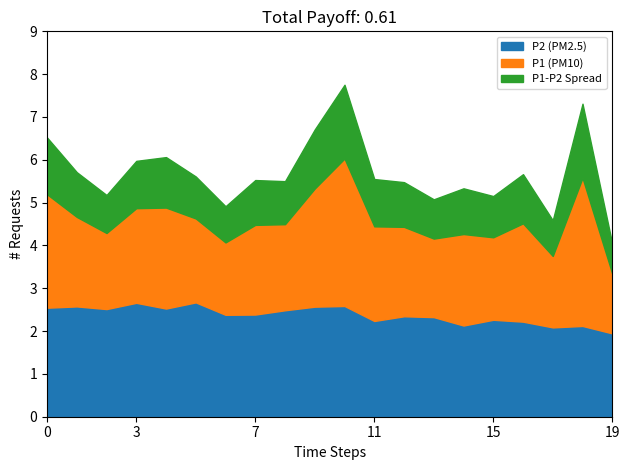

True or false: P1 has more than 0 interior local peaks.

True